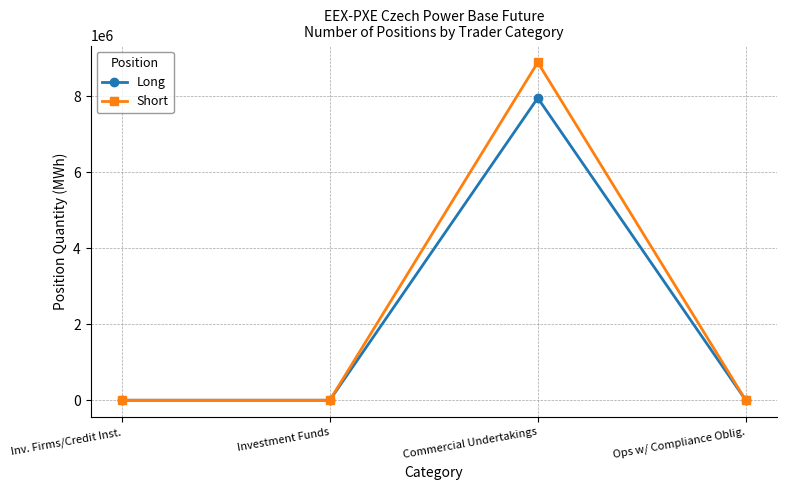

The value of Short at Ops w/ Compliance Oblig. is -5366787. True or false?

False